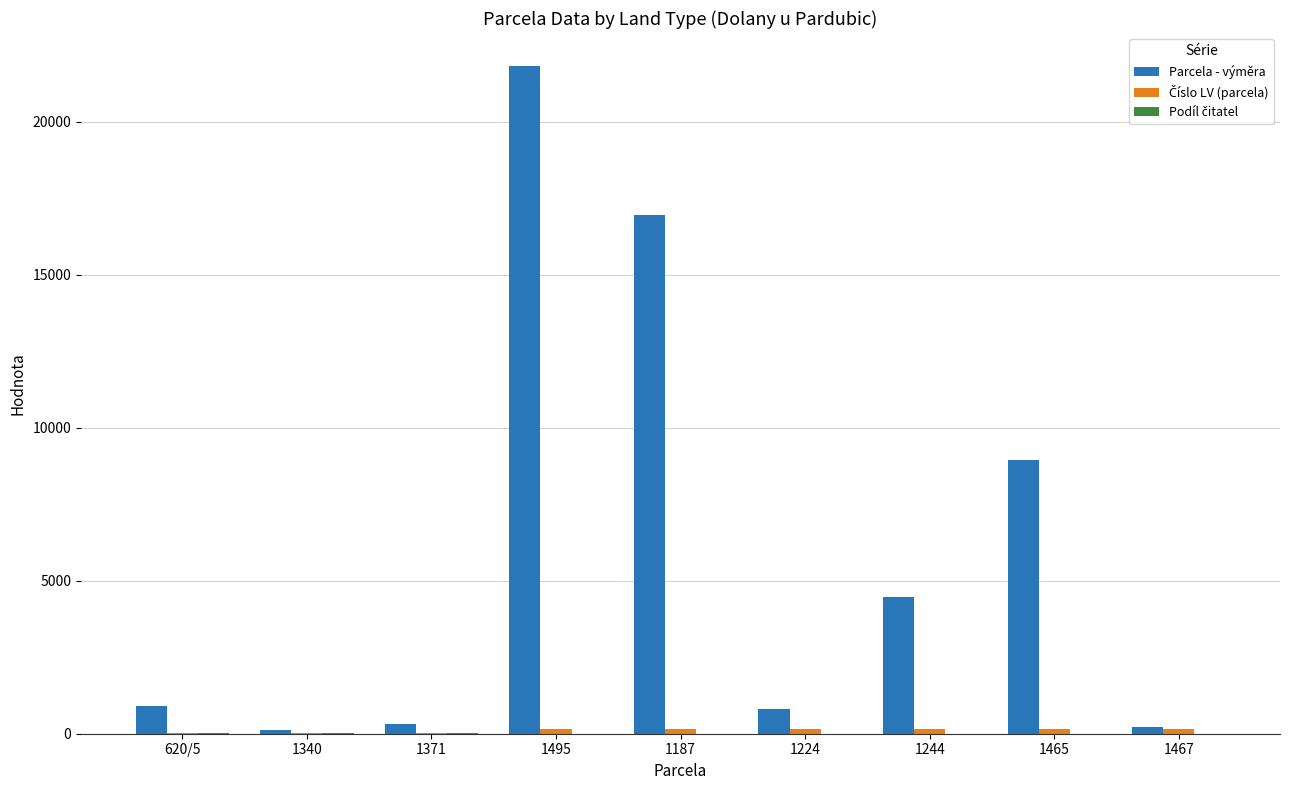

At which label is Parcela - výměra closest to 10967?

1465